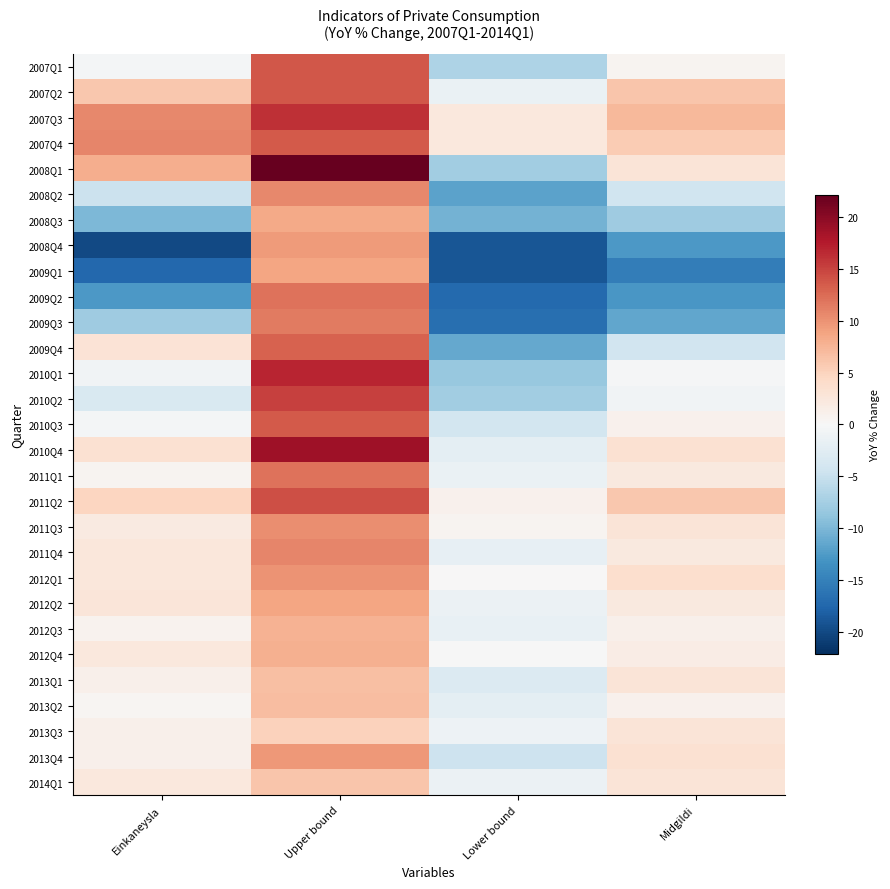

List the series in order of their peak value, lowest first.

2013Q3, 2014Q1, 2013Q1, 2013Q2, 2012Q3, 2012Q4, 2008Q3, 2012Q2, 2009Q1, 2008Q4, 2013Q4, 2012Q1, 2011Q3, 2008Q2, 2011Q4, 2009Q3, 2011Q1, 2009Q2, 2009Q4, 2010Q3, 2007Q4, 2007Q1, 2007Q2, 2011Q2, 2010Q2, 2007Q3, 2010Q1, 2010Q4, 2008Q1